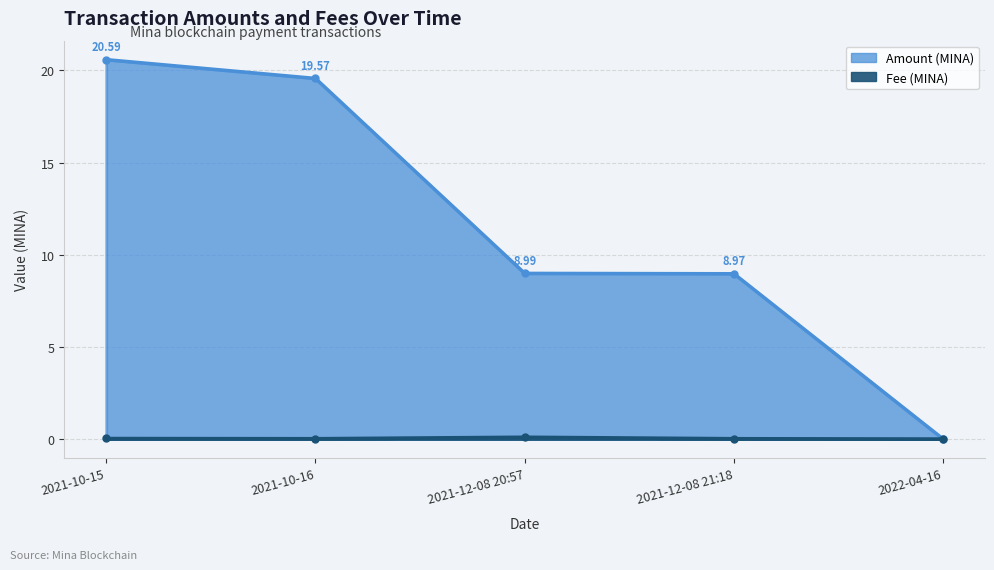

Where is Fee nearest to the value 0?

2022-04-16